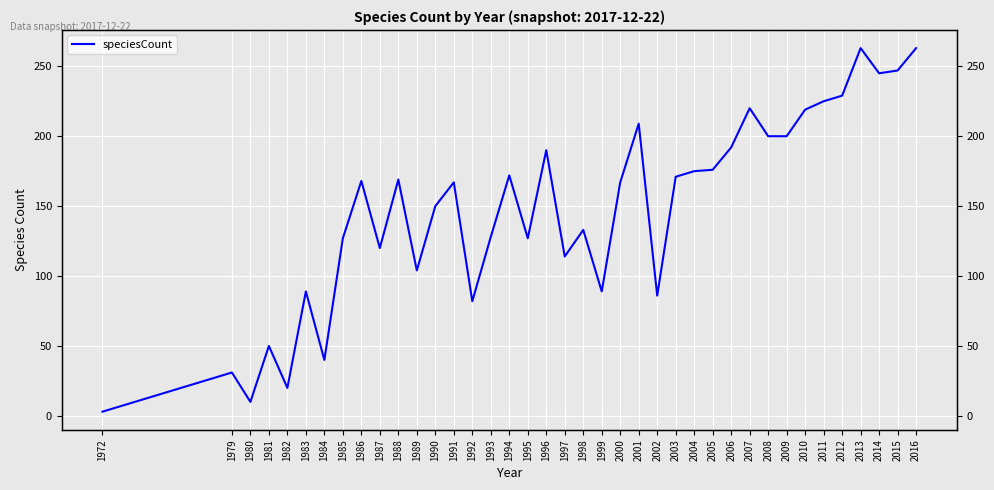

Where is the first local minimum?

1980